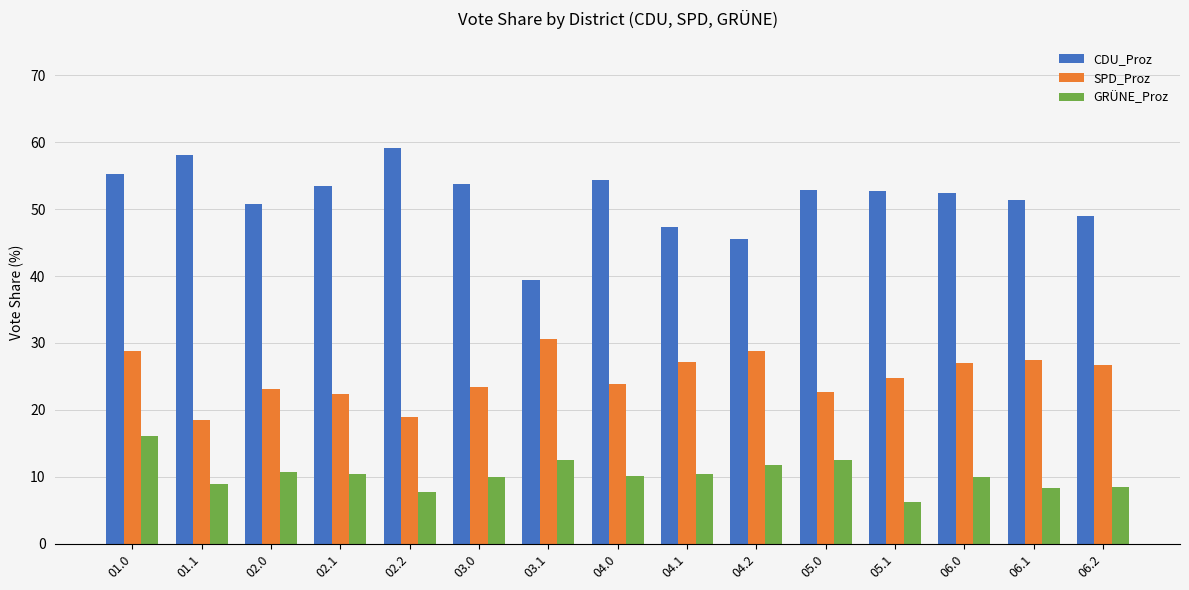

What is the label of the 2nd bar from the left?

01.1